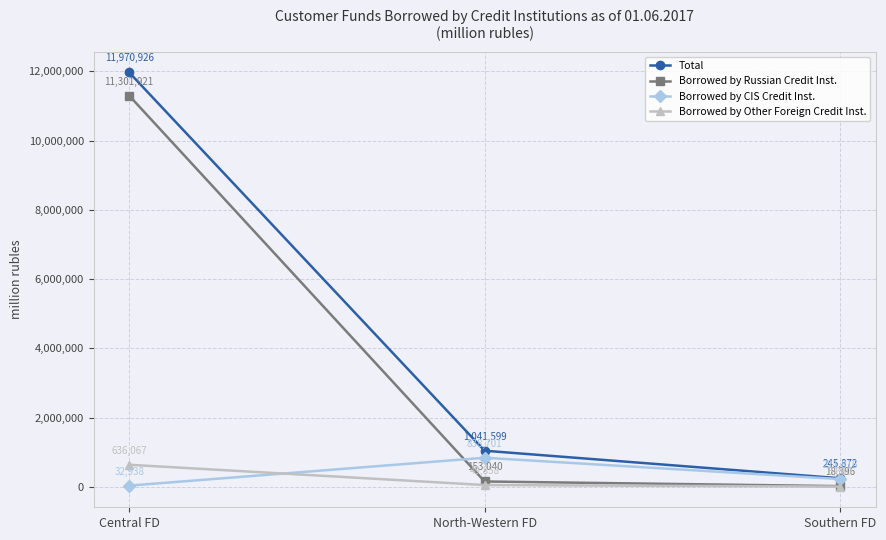

At North-Western FD, list the series in order from largest to smallest.

Total, Borrowed by CIS Credit Inst., Borrowed by Russian Credit Inst., Borrowed by Other Foreign Credit Inst.